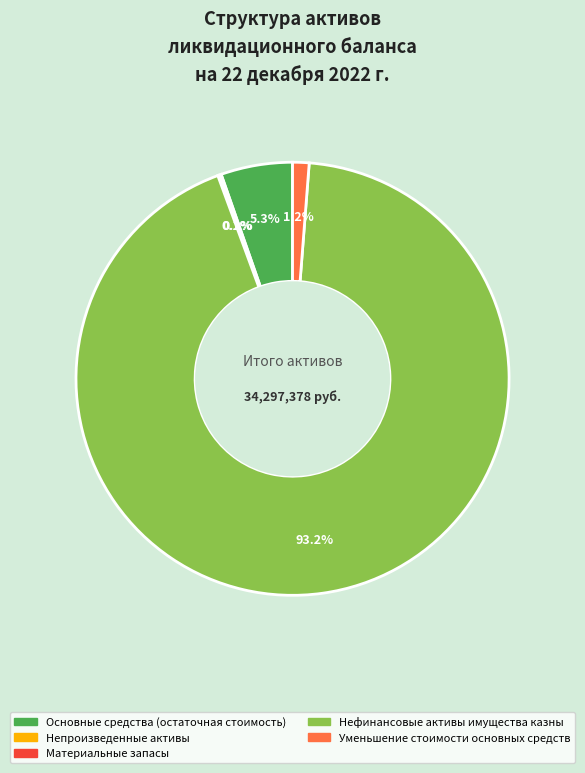

Which slice is the largest?

Нефинансовые активы имущества казны